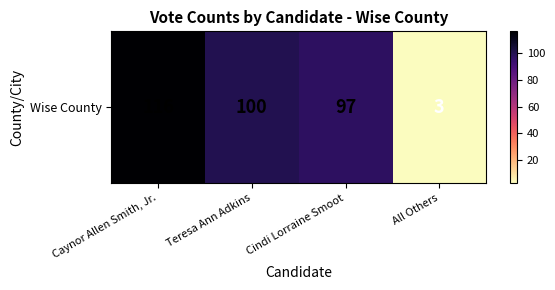

Rank the categories by value from lowest to highest.

All Others, Cindi Lorraine Smoot, Teresa Ann Adkins, Caynor Allen Smith, Jr.